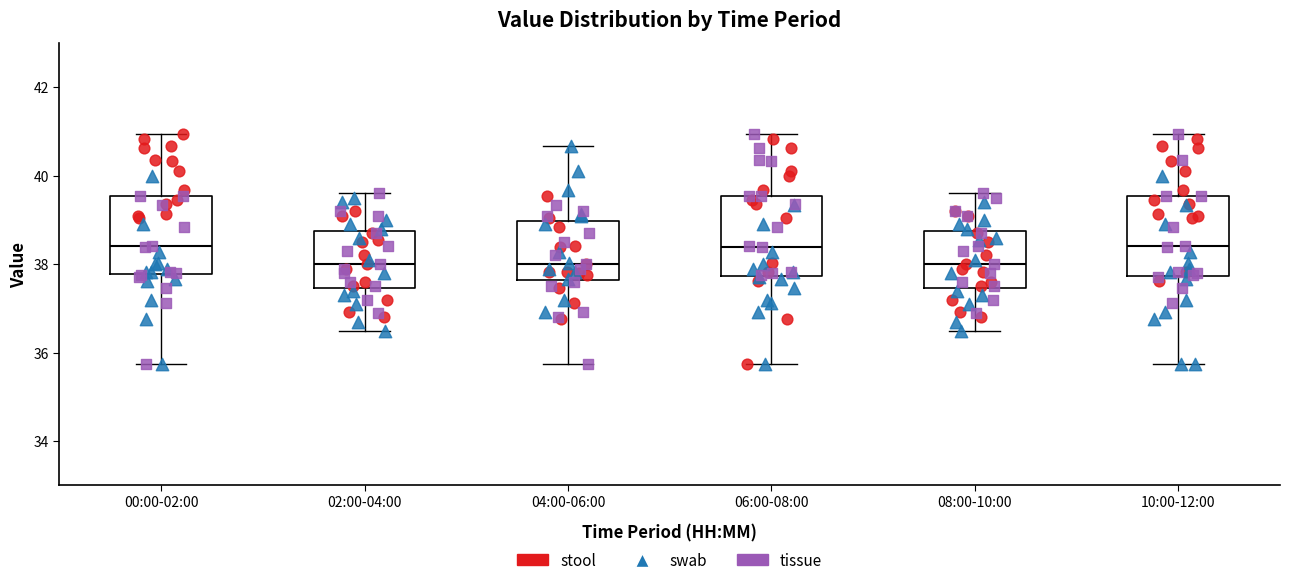

Reading left to right, transcribe this box plot: for each box, give where its median line is, the range the box spans, and where its two whiskers end, as read against the y-axis. The values are not printed on the chart, so give them approximately, as read against the axis.

00:00-02:00: median 38.4, box 37.8 to 39.6, whiskers 35.8 to 41.0
02:00-04:00: median 38.0, box 37.4 to 38.8, whiskers 36.6 to 39.6
04:00-06:00: median 38.0, box 37.6 to 39.0, whiskers 35.8 to 40.6
06:00-08:00: median 38.4, box 37.8 to 39.6, whiskers 35.8 to 41.0
08:00-10:00: median 38.0, box 37.4 to 38.8, whiskers 36.6 to 39.6
10:00-12:00: median 38.4, box 37.8 to 39.6, whiskers 35.8 to 41.0